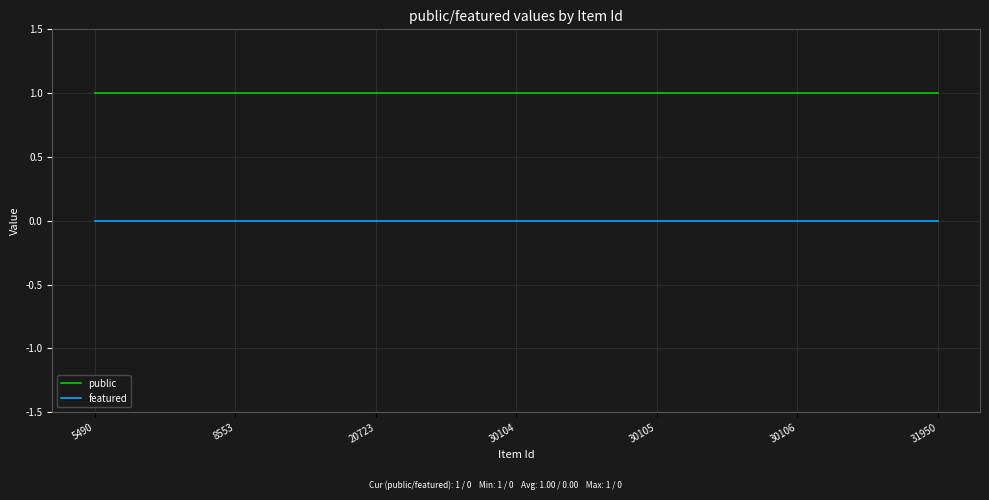

Rank the series by their maximum value, from highest to lowest.

public, featured